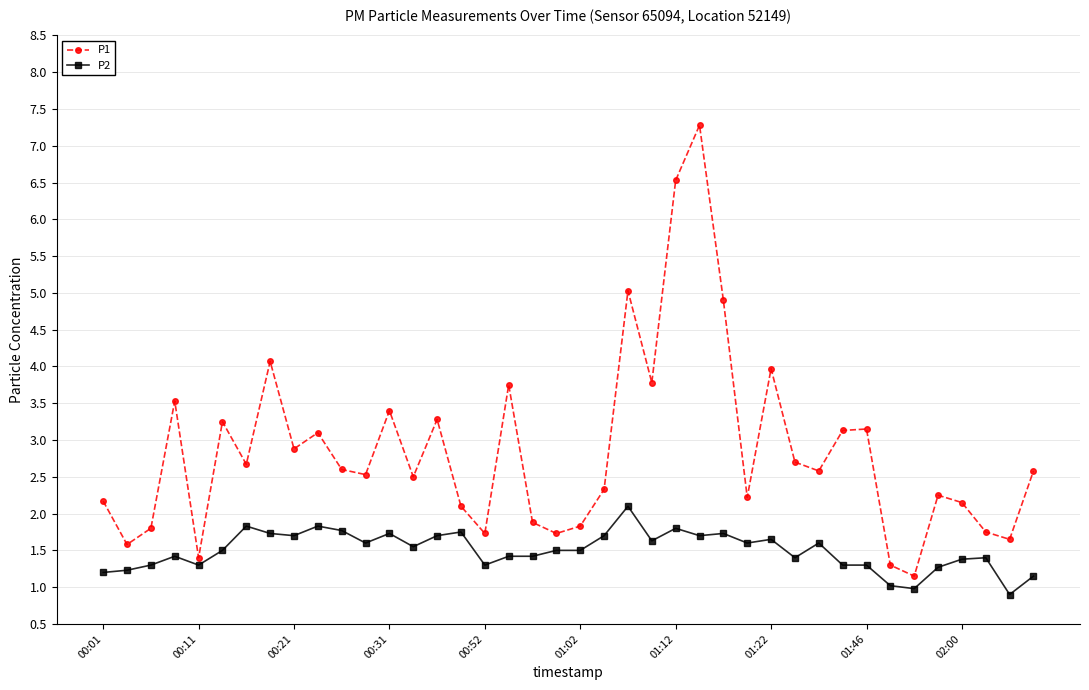

Which series has the largest range (max minus min)?

P1